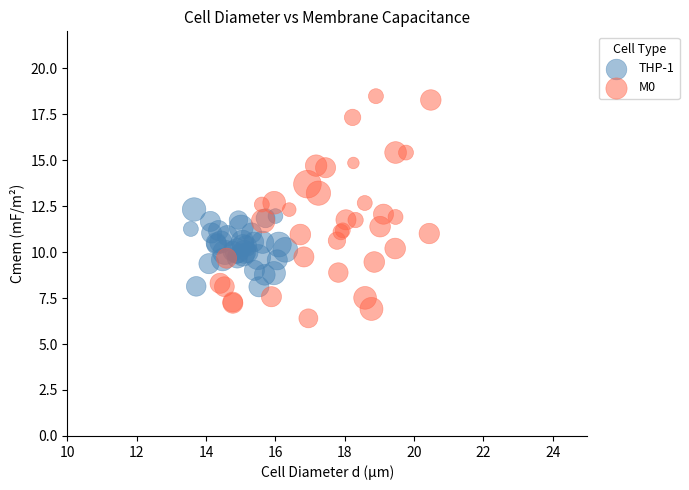

Which series reaches the maximum Y coordinate?

M0